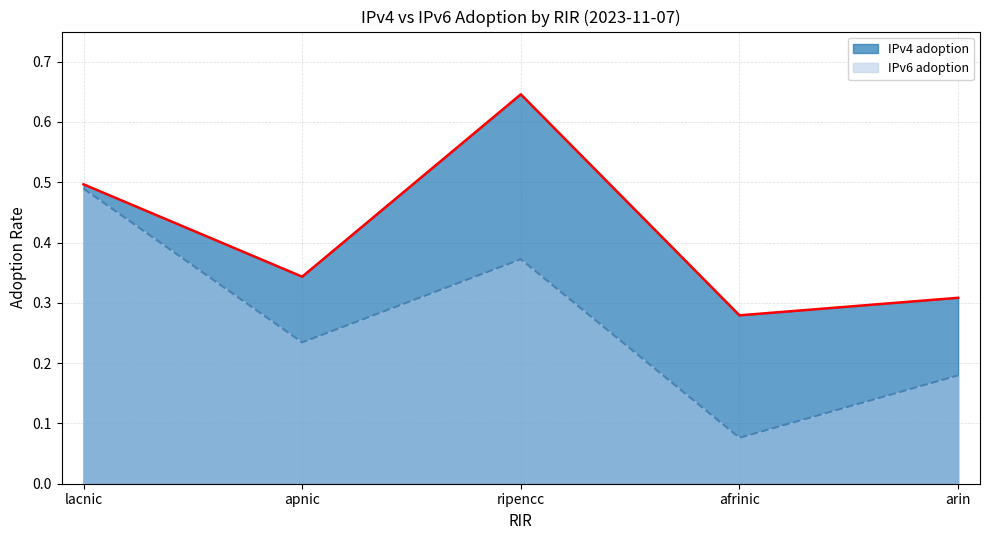

Count the IPv4 adoption values in the range 0 to 1.

5